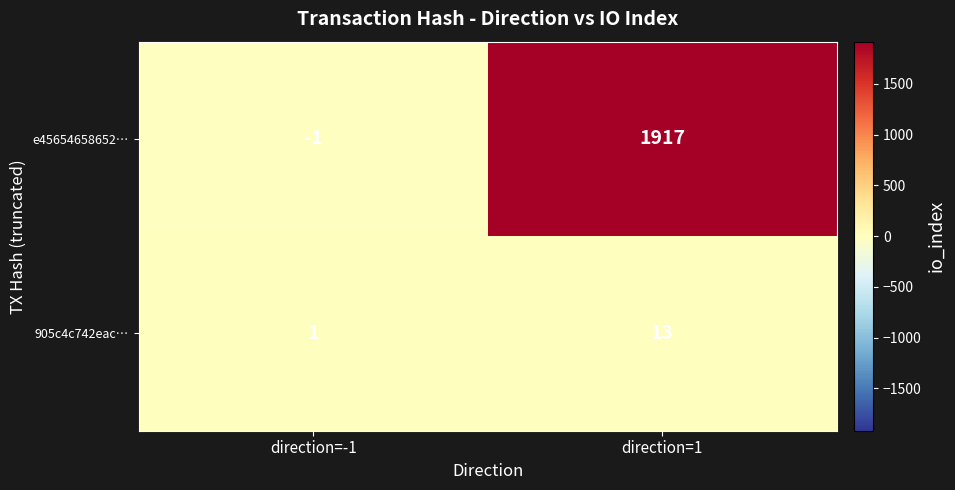

Which series has the widest spread of values?

e45654658652…